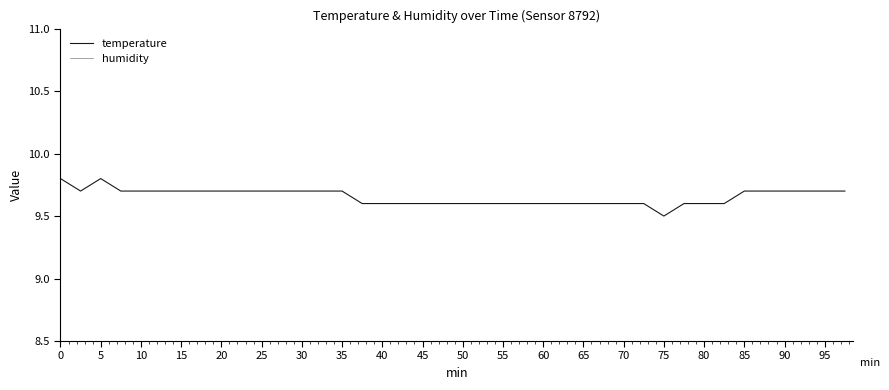

True or false: temperature has a value of 9.6 at 45.

True